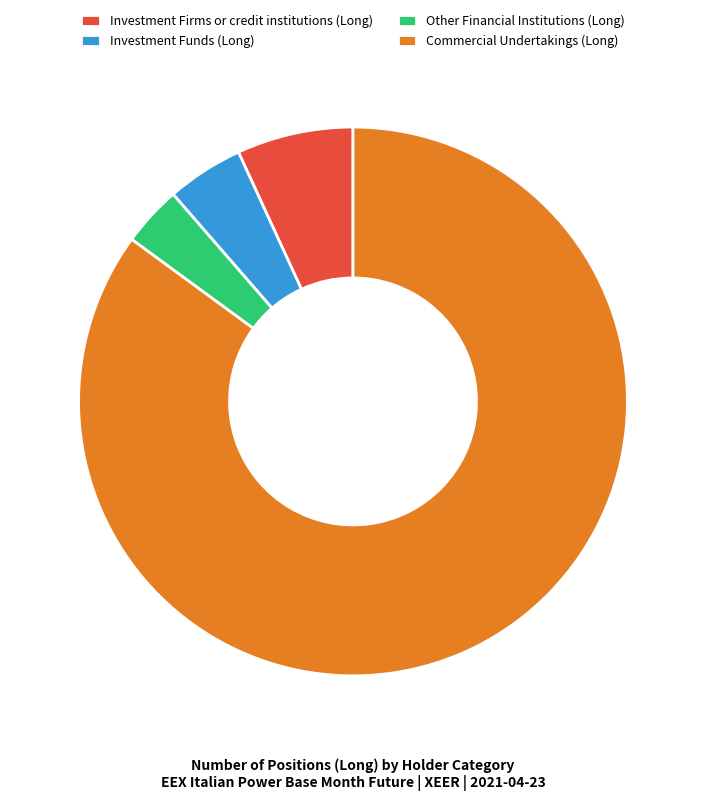

How many segments does this pie chart have?

4